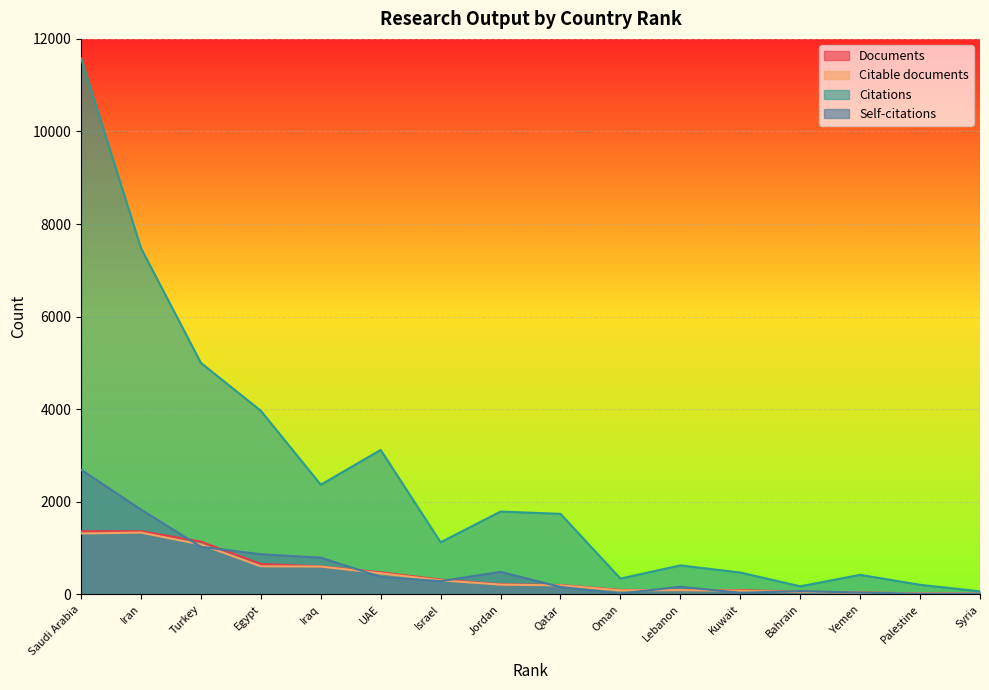

At which label is Citations closest to 5826?

Turkey